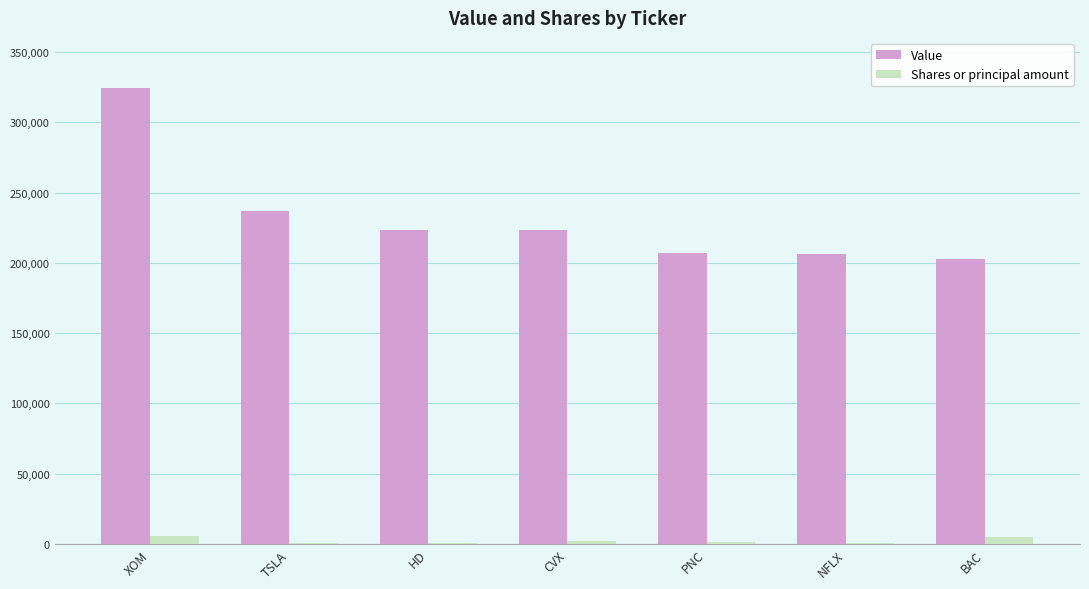

What is the sum of the Value values at NFLX and HD?

429000